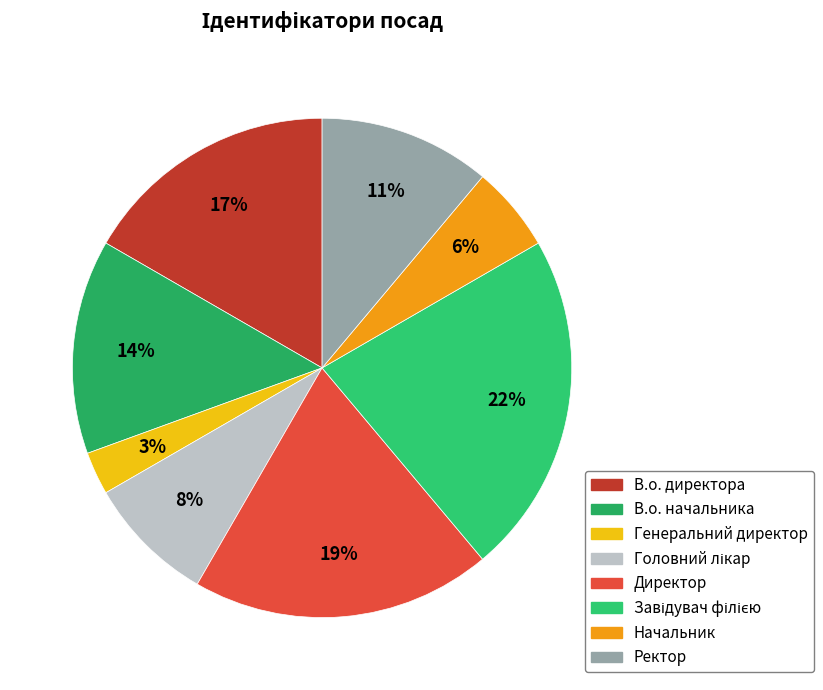

How many segments does this pie chart have?

8